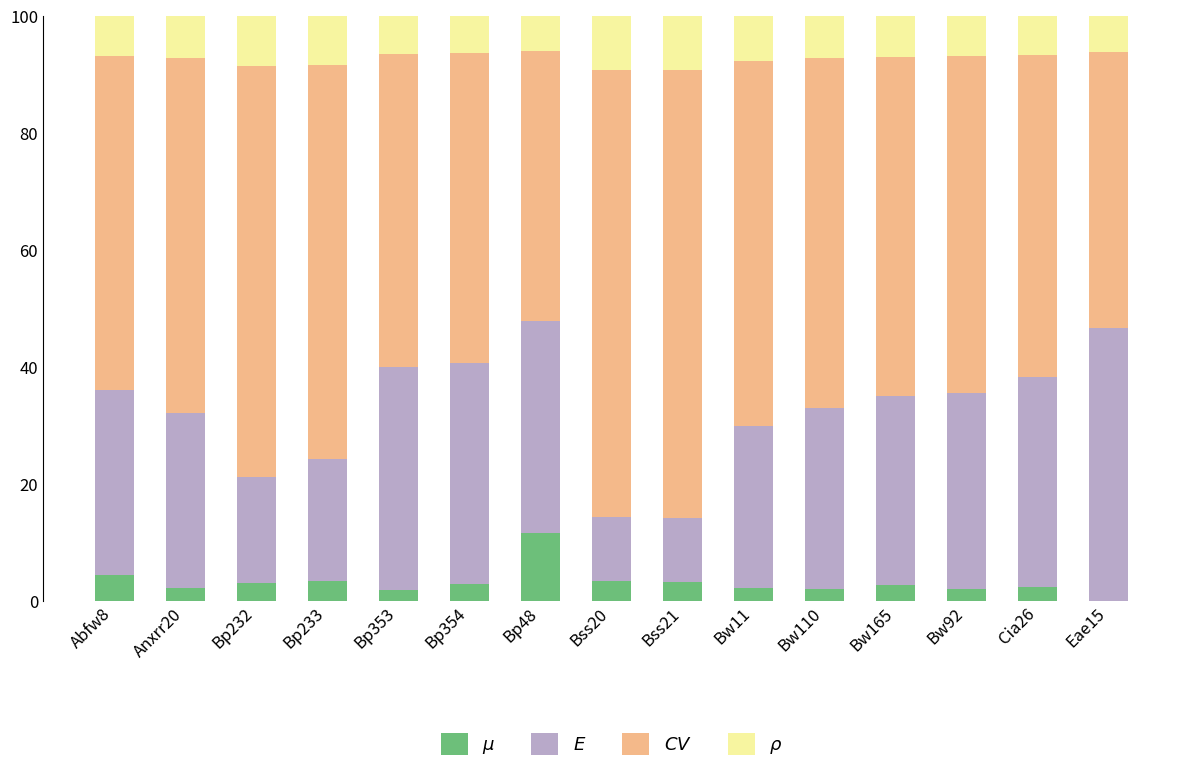

At which label does $\mu$ reach its minimum?

Eae15